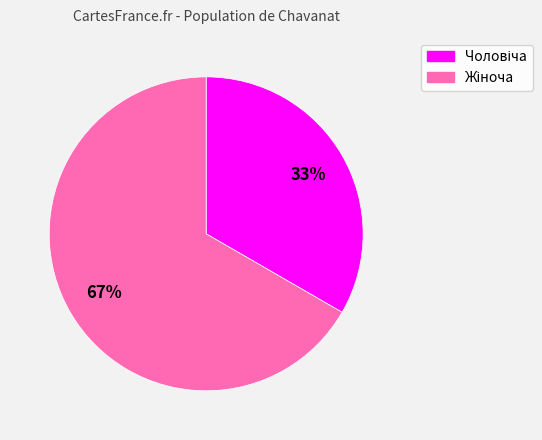

To the nearest percent, what is the average slice percentage?

50%